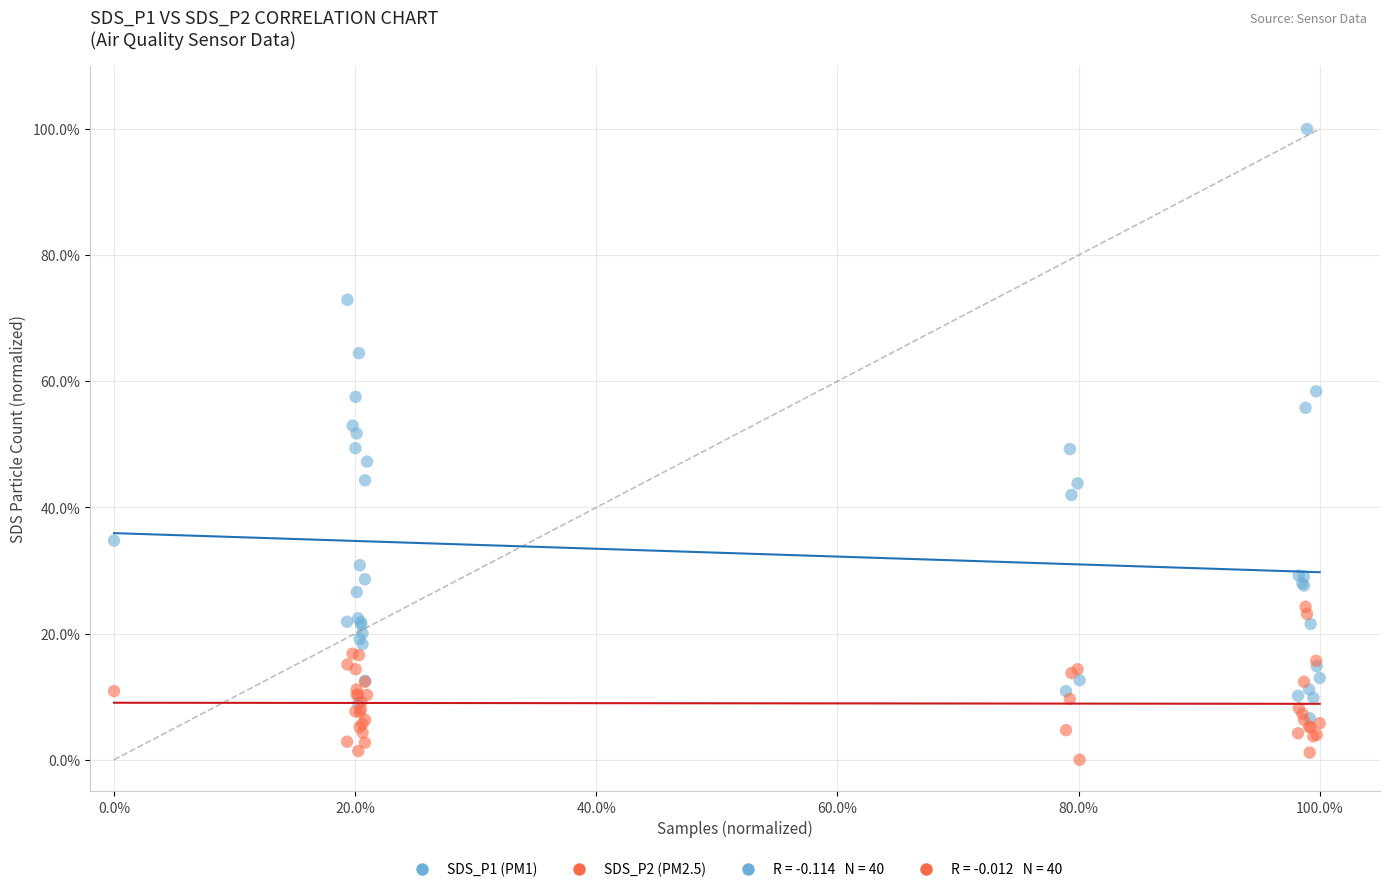

Which series reaches the minimum Y coordinate?

SDS_P2 (PM2.5)